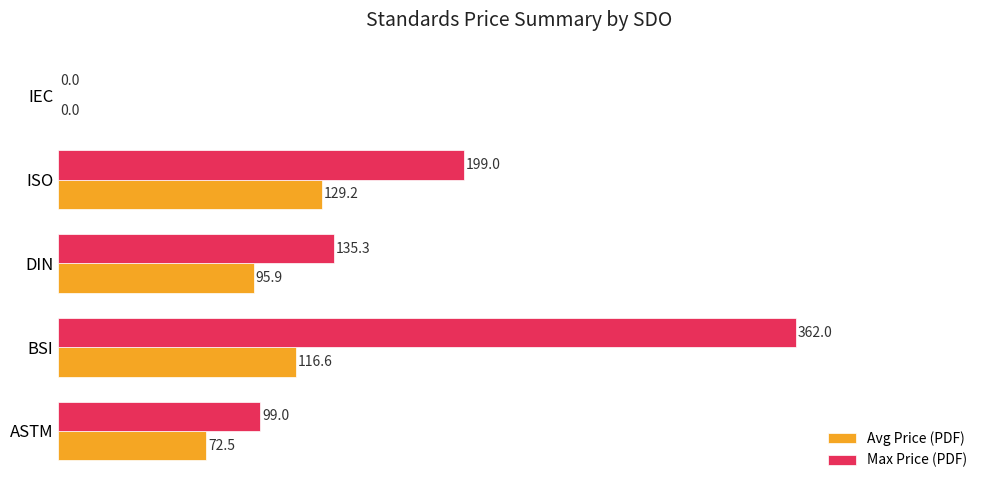

What is the greatest value displayed?

362.0